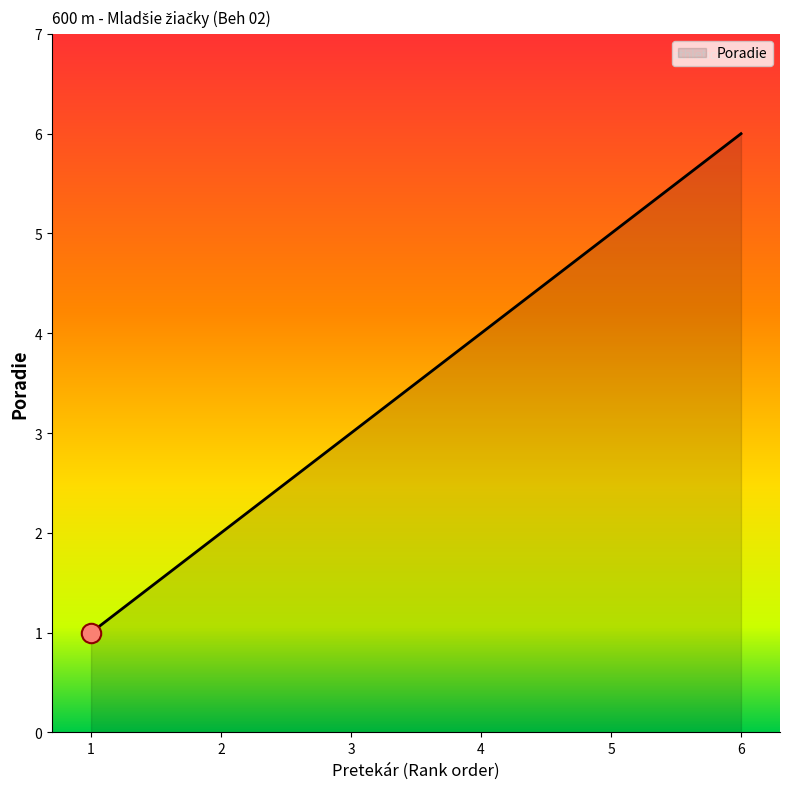

Is it true that the value at 5 is 7?

False